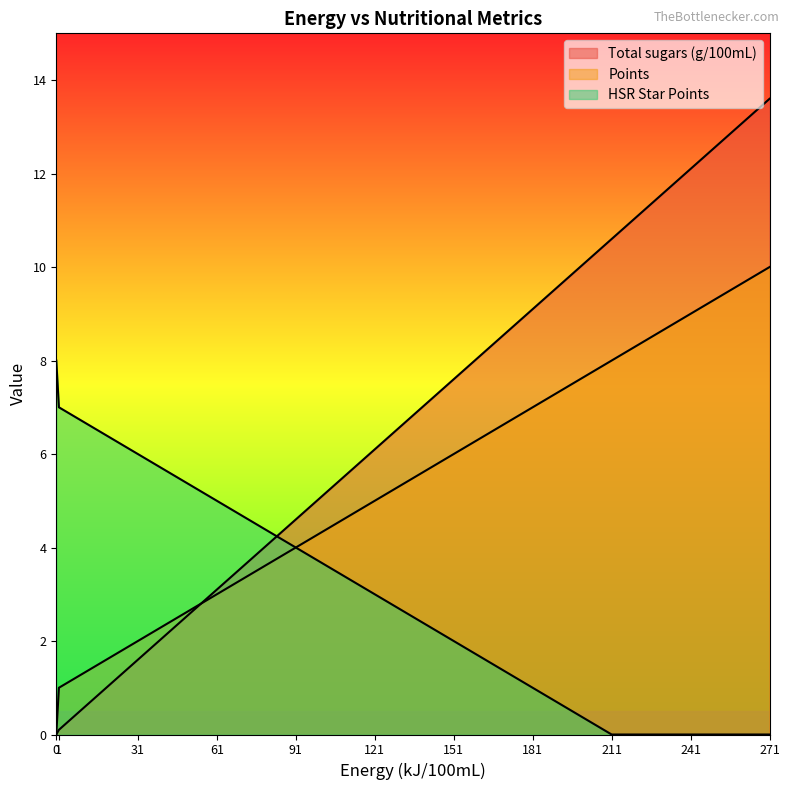

Where is Points nearest to the value 5?

121